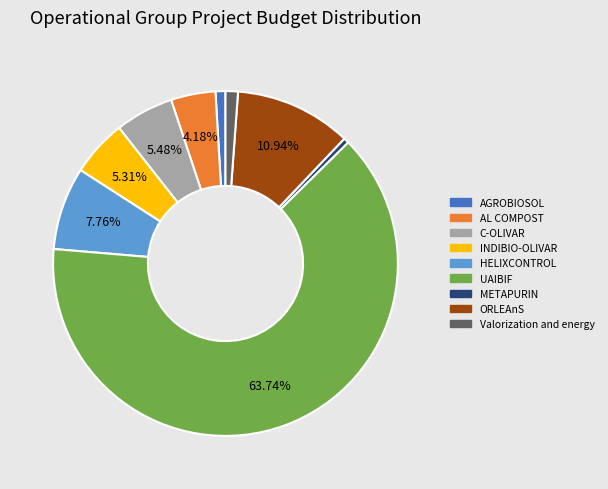

Which category accounts for the majority?

UAIBIF